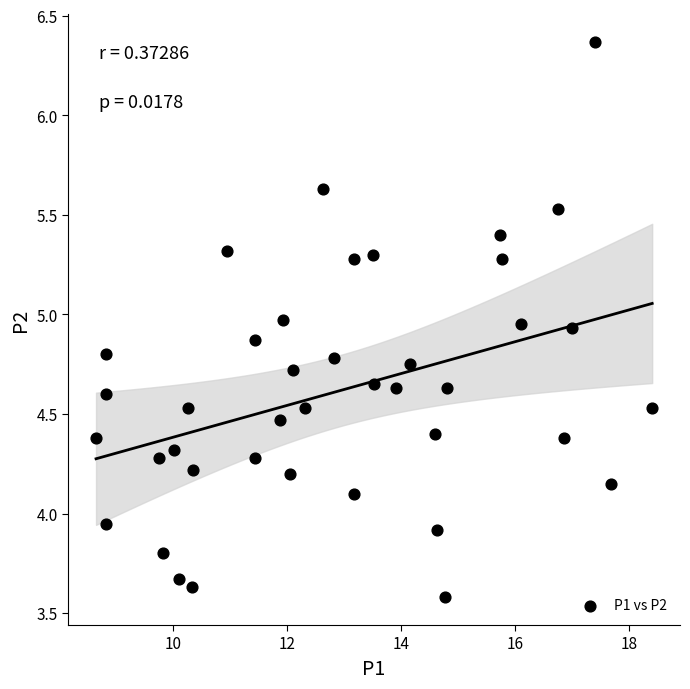

What is the range of Y values (max minus min)?

2.8